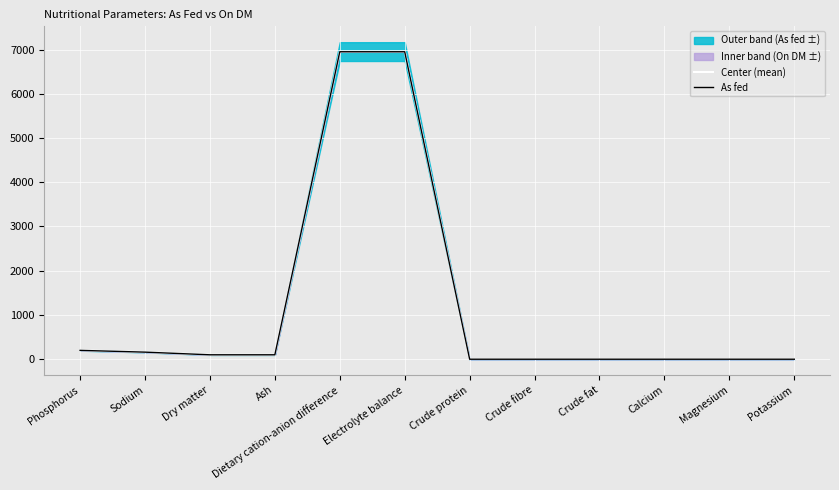

Reading right to left, transcribe all the data shown in this chart.

Center (mean): 0.0	0.0	0.0	0.0	0.0	0.0	6953.5	6953.5	100.0	100.0	160.0	200.0
As fed: 0.0	0.0	0.0	0.0	0.0	0.0	6950.0	6950.0	99.9	99.9	160.0	200.0